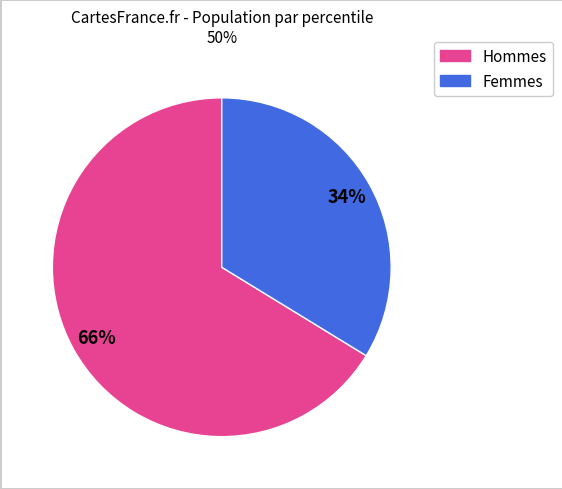

Does any single category account for the majority?

Yes